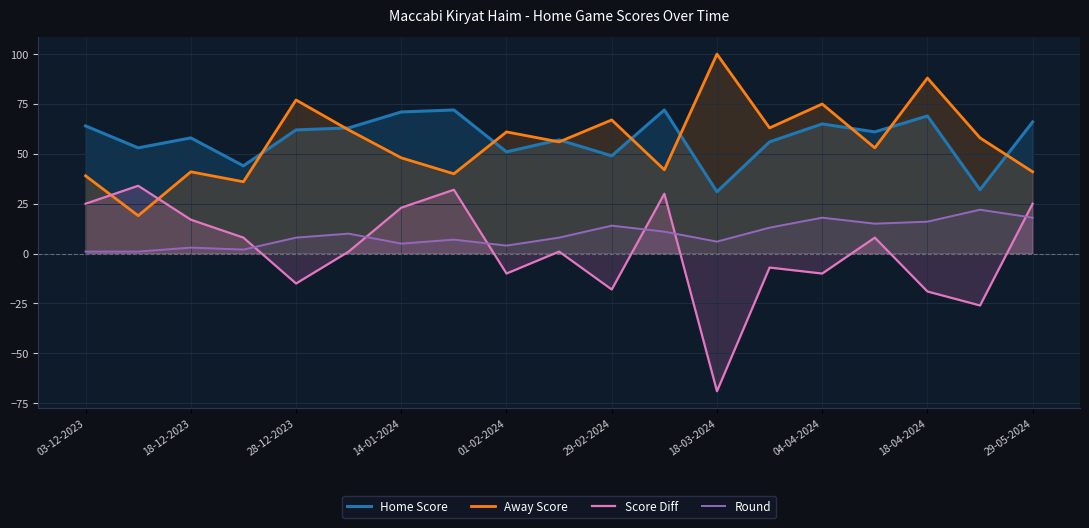

True or false: Away Score has a value of 53 at 15.

True